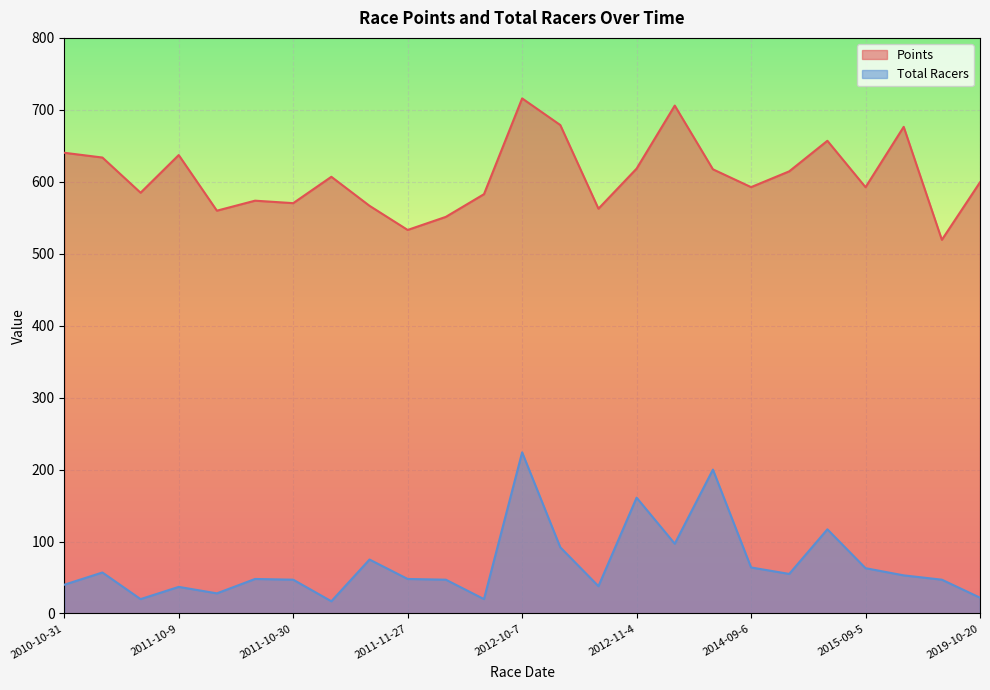

At 2011-10-9, list the series in order from smallest to largest.

Total Racers, Points